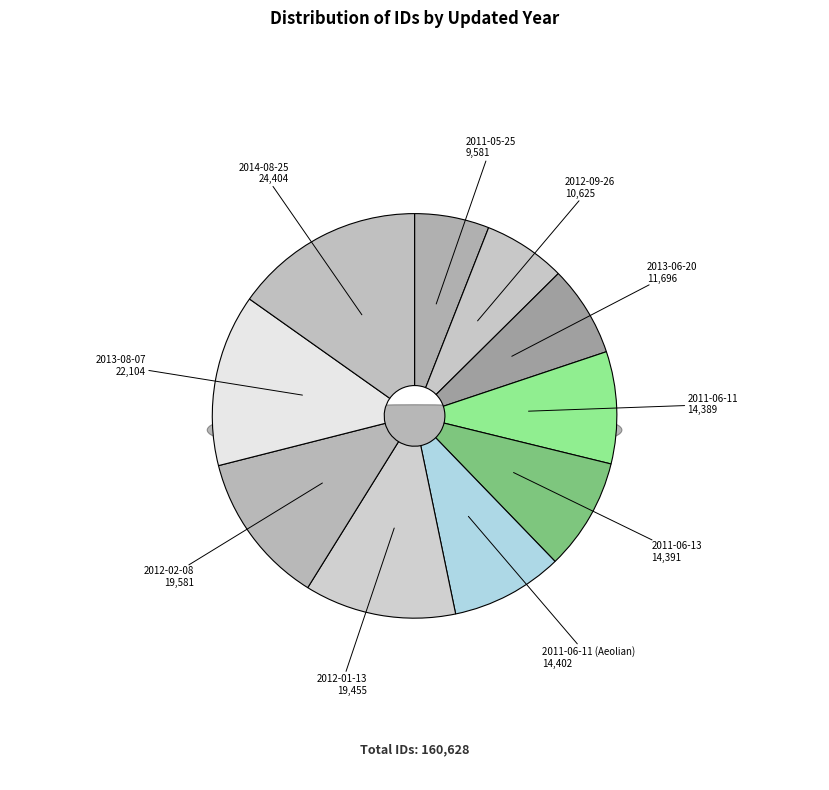

What percentage is the 2011-06-11 (Aeolian) slice, to the nearest percent?

9%